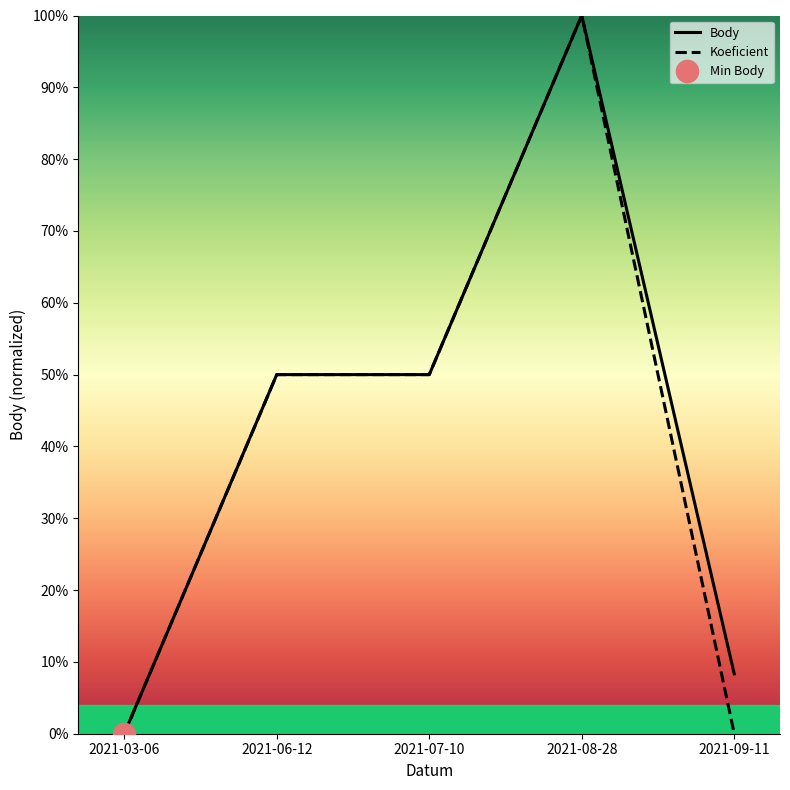

What is the total value across all series at 2021-06-12?

100.0